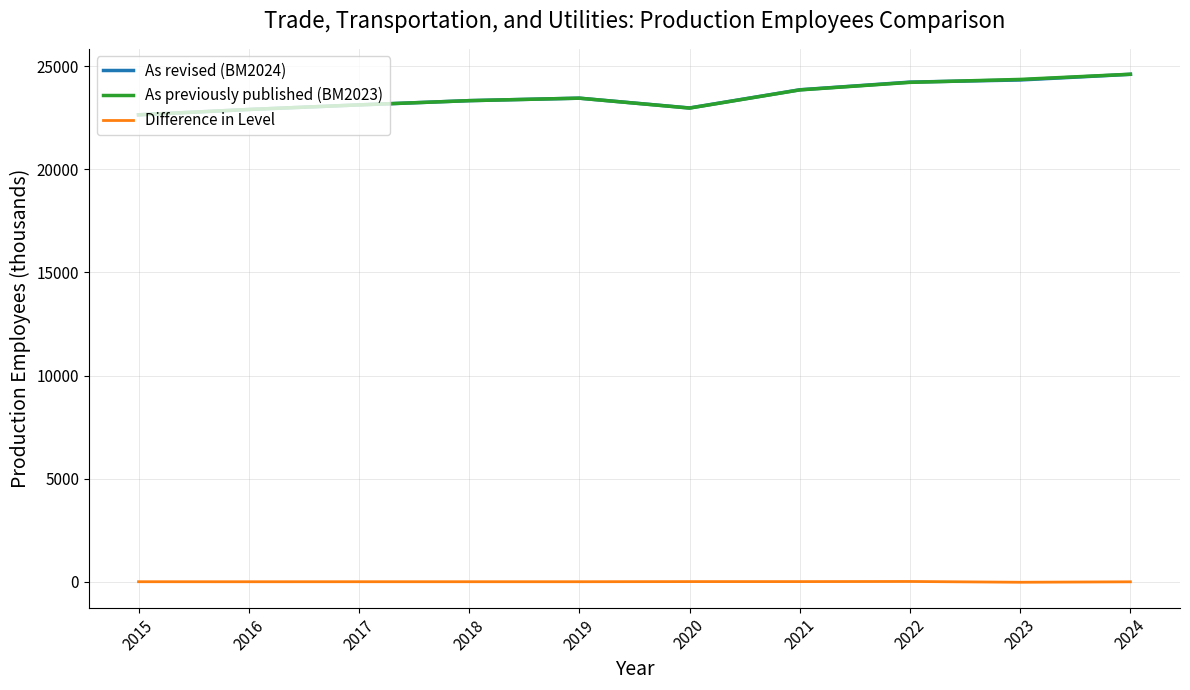

What is the total value across all series at 2015?

45294